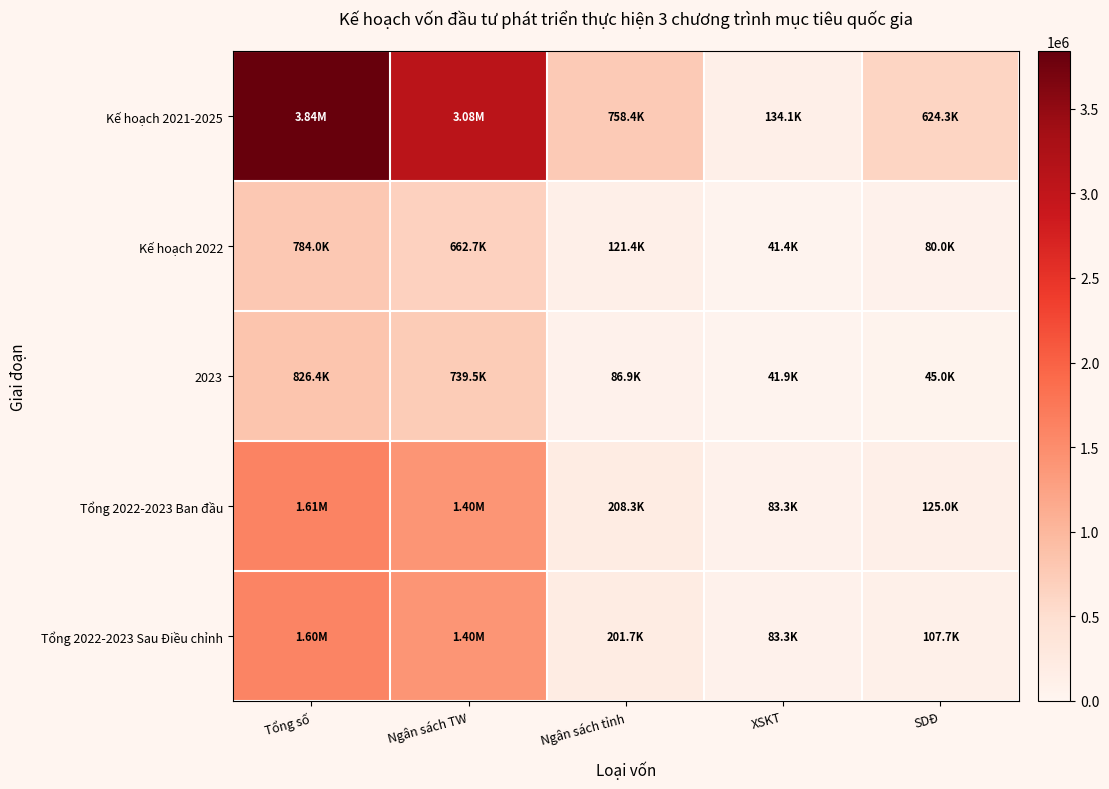

Which has a higher value, SDĐ or Ngân sách tỉnh?

Ngân sách tỉnh